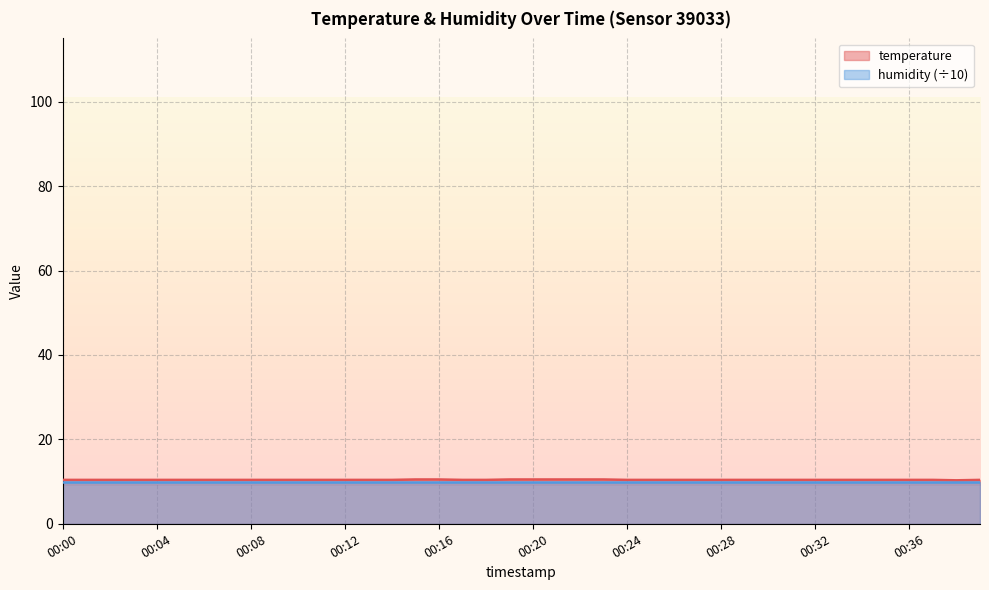

Reading left to right, extract all data points from this chart.

00:00=10.4	00:01=10.4	00:02=10.4	00:03=10.4	00:04=10.4	00:05=10.4	00:06=10.4	00:07=10.4	00:08=10.4	00:09=10.4	00:10=10.4	00:11=10.4	00:12=10.4	00:13=10.4	00:14=10.4	00:15=10.5	00:16=10.5	00:17=10.4	00:18=10.4	00:19=10.5	00:20=10.5	00:21=10.5	00:22=10.5	00:23=10.5	00:24=10.4	00:25=10.4	00:26=10.4	00:27=10.4	00:28=10.4	00:29=10.4	00:30=10.4	00:31=10.4	00:32=10.4	00:33=10.4	00:34=10.4	00:35=10.4	00:36=10.4	00:37=10.4	00:38=10.3	00:39=10.4